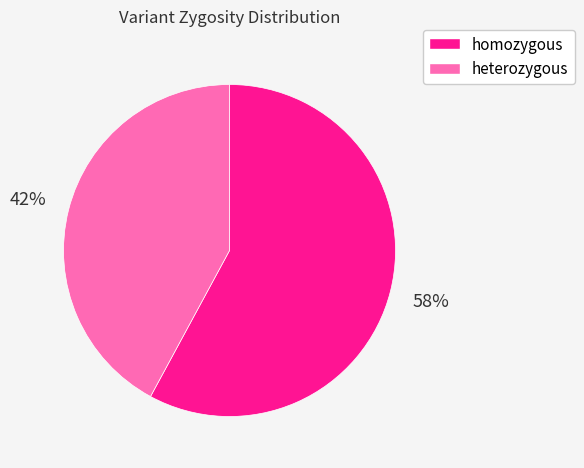

How many segments does this pie chart have?

2